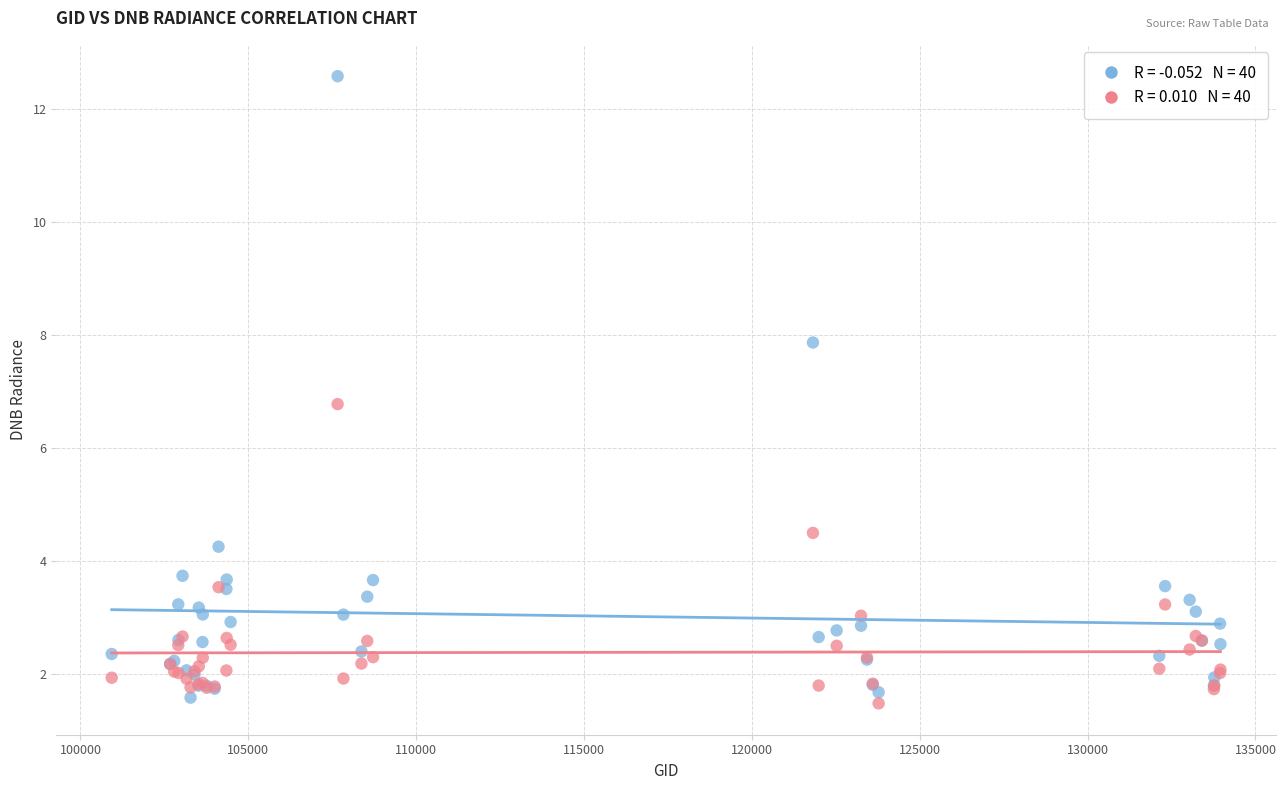

Across all series, what Y value is closest to 7?

6.8